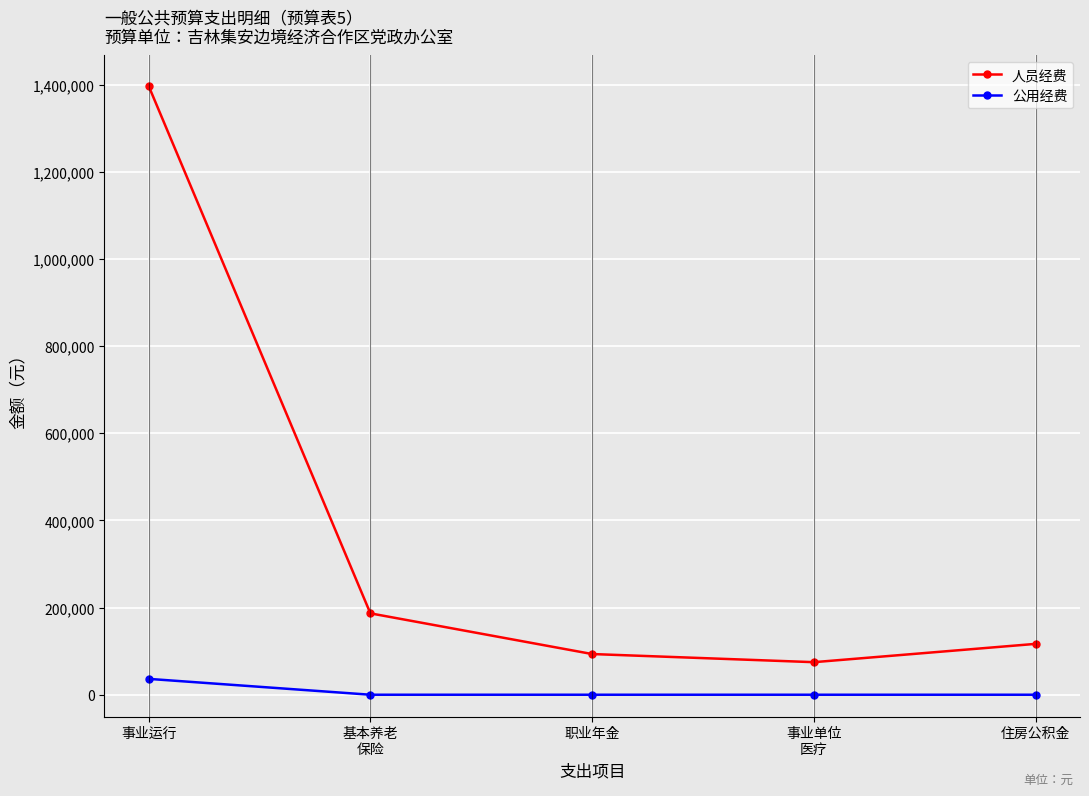

What is the difference between the highest and lowest values at 基本养老
保险?

186750.1